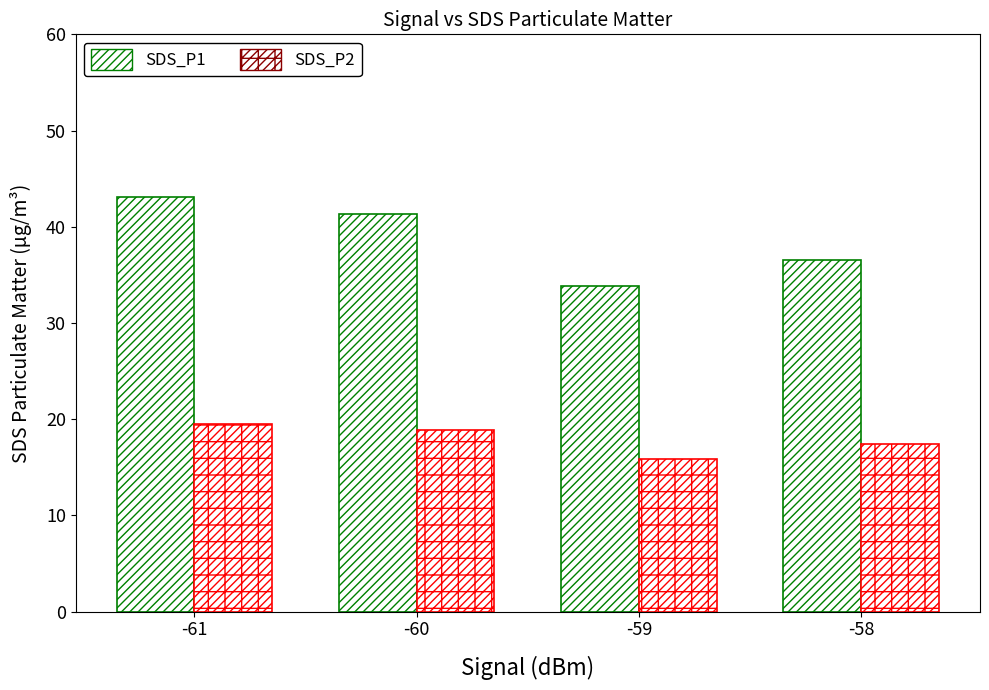

Which series changed the most between -61 and -59?

SDS_P1